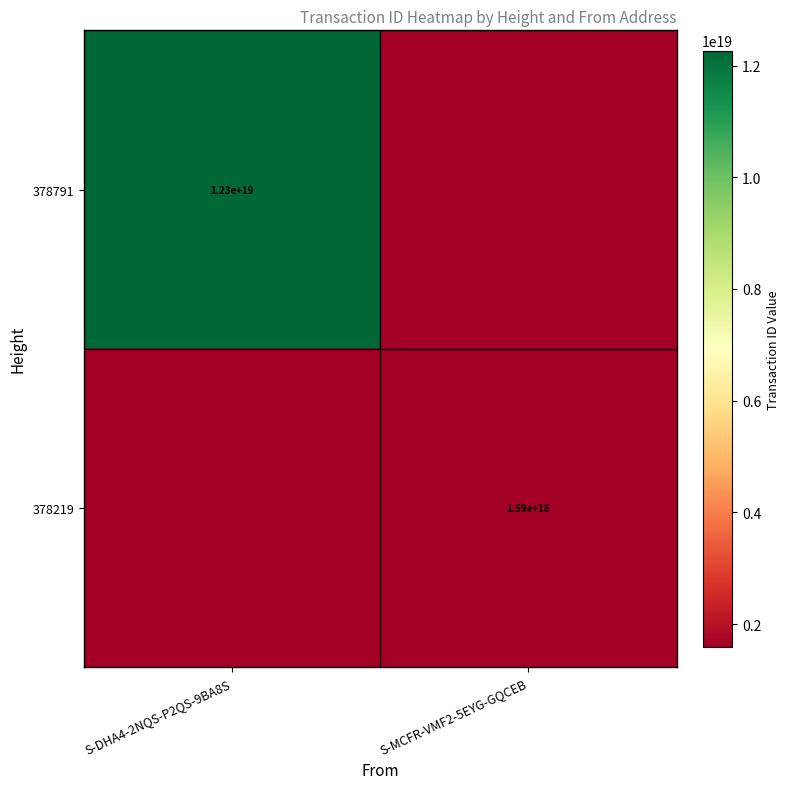

How many distinct data groups are displayed?

2